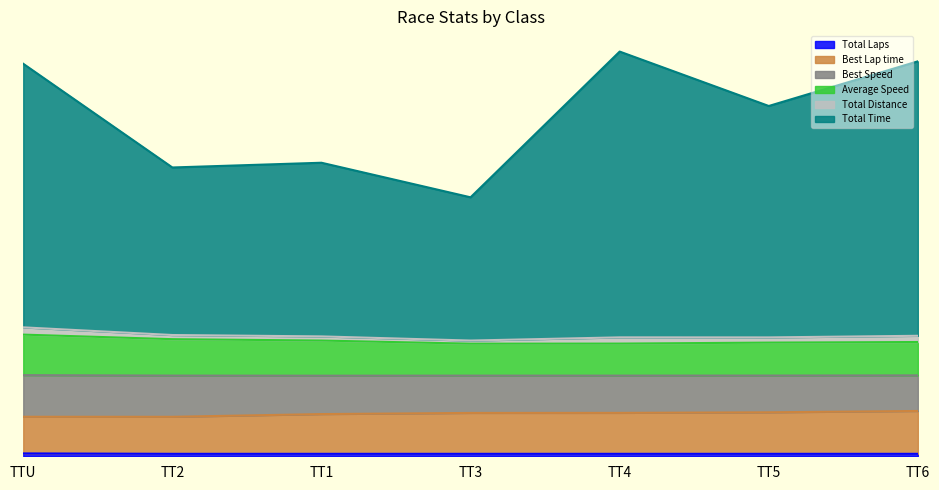

At which label does Total Time reach its minimum?

TT3